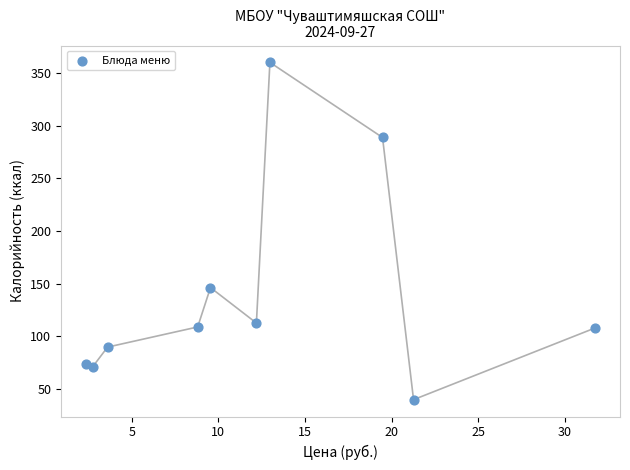

What is the average Y value?

139.9